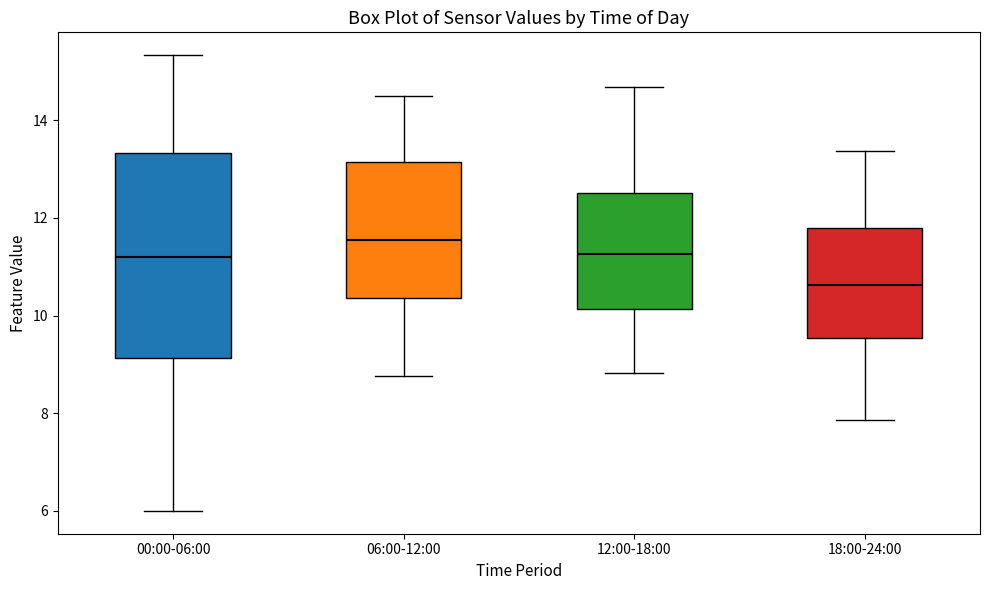

Where does the upper whisker of the box for 06:00-12:00 end on the y-axis? The values are not printed on the chart, so give them approximately, as read against the axis.

14.6